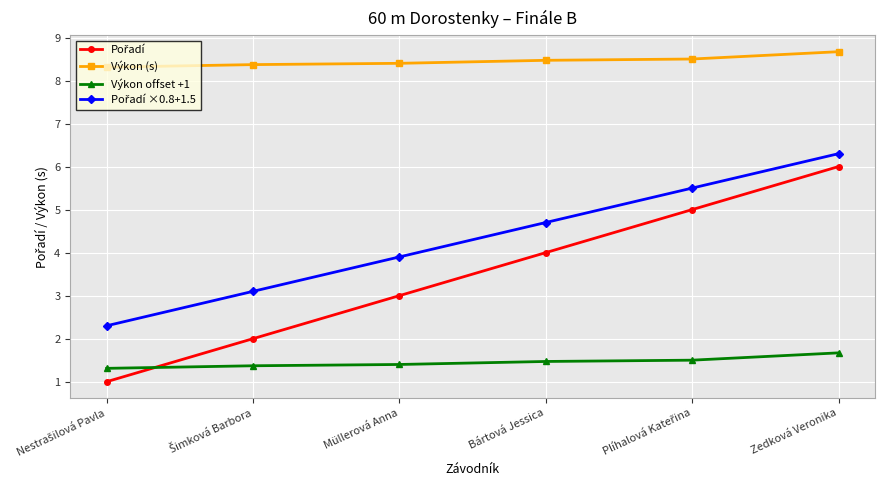

What is the label of the 3rd point from the left?

Müllerová Anna